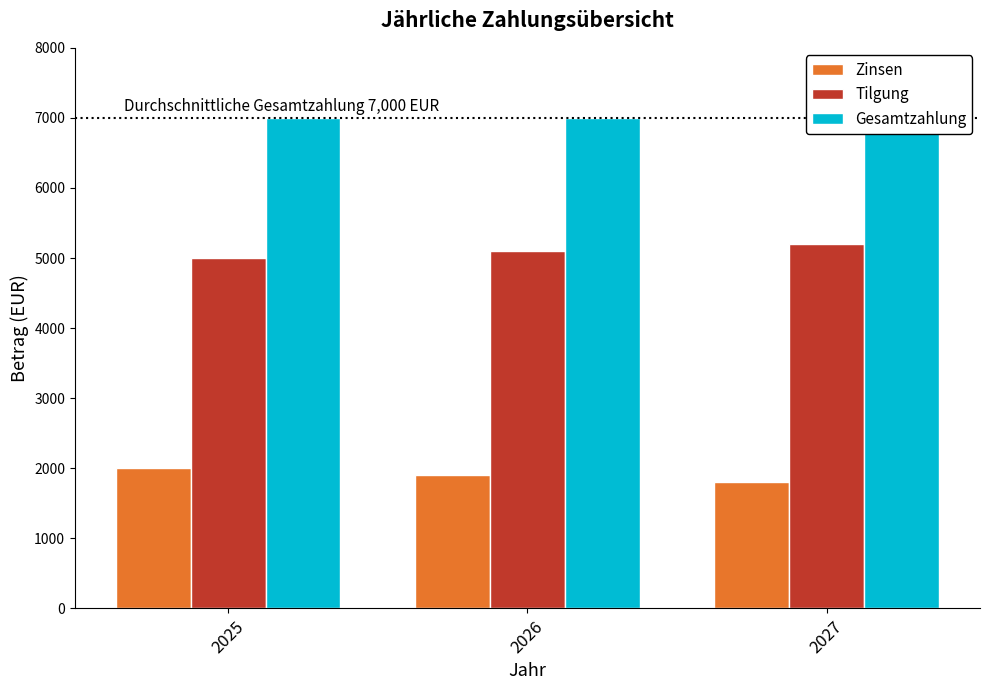

True or false: Tilgung has a value of 8305 at 2027.

False